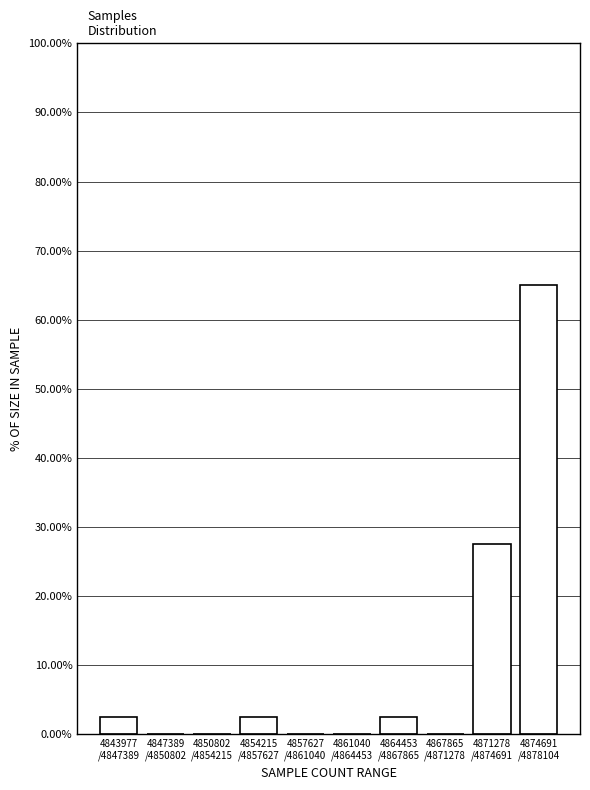

What is the sum of all values?

100.0